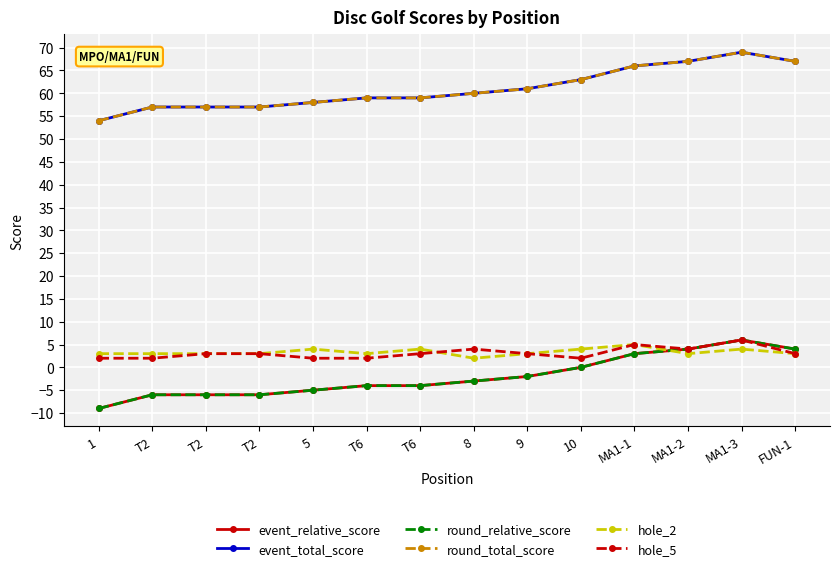

At which category is the sum across all series the highest?

MA1-3